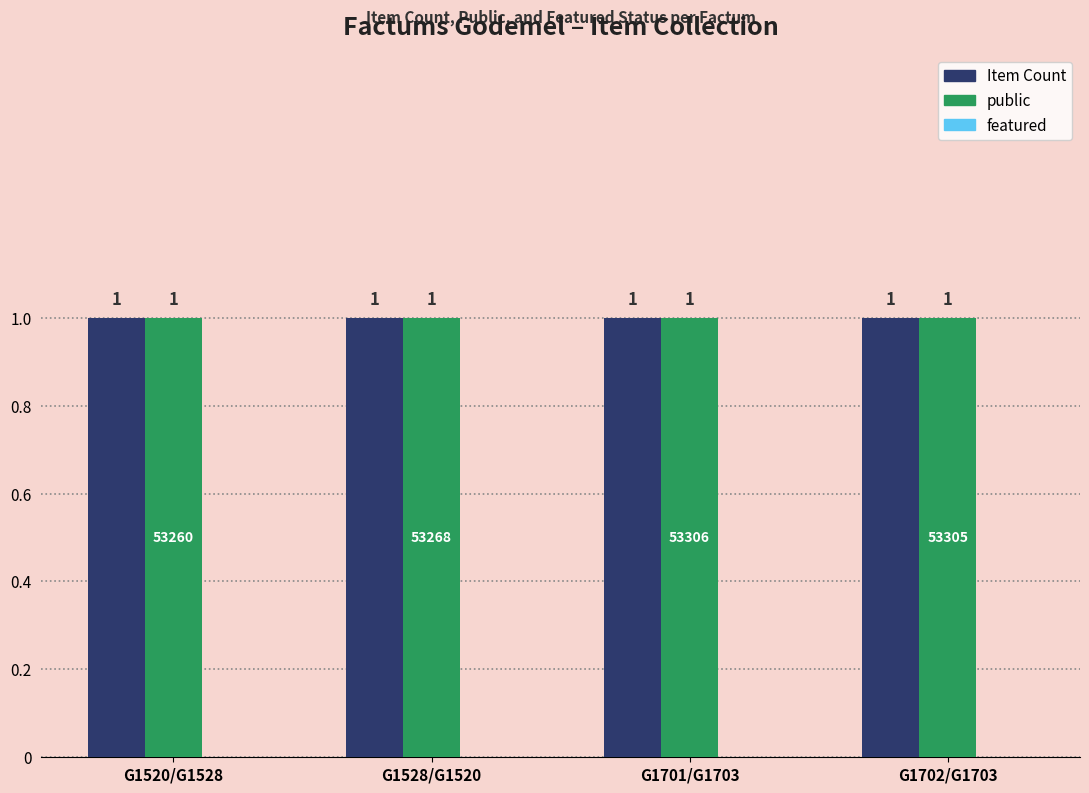

Reading right to left, extract all data points from this chart.

Item Count: G1702/G1703=1	G1701/G1703=1	G1528/G1520=1	G1520/G1528=1
public: G1702/G1703=1	G1701/G1703=1	G1528/G1520=1	G1520/G1528=1
featured: G1702/G1703=0	G1701/G1703=0	G1528/G1520=0	G1520/G1528=0